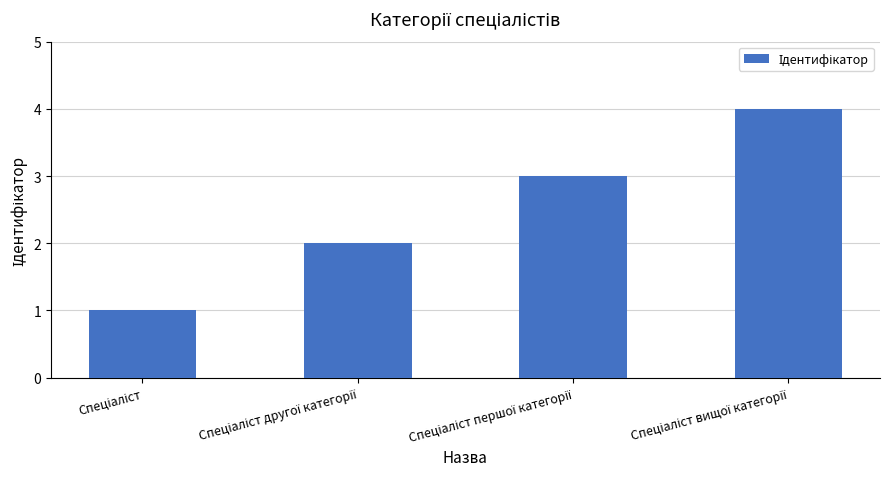

How many values are between 2 and 4?

3